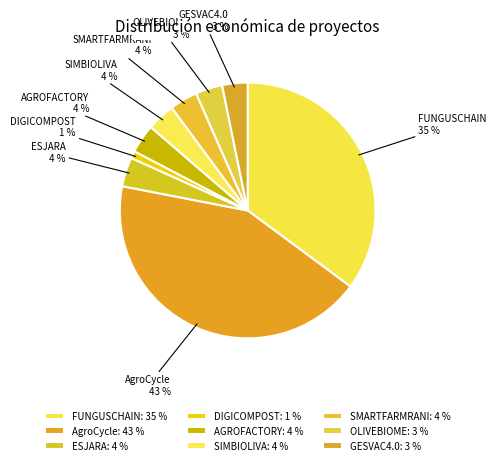

Which slice is the largest?

AgroCycle